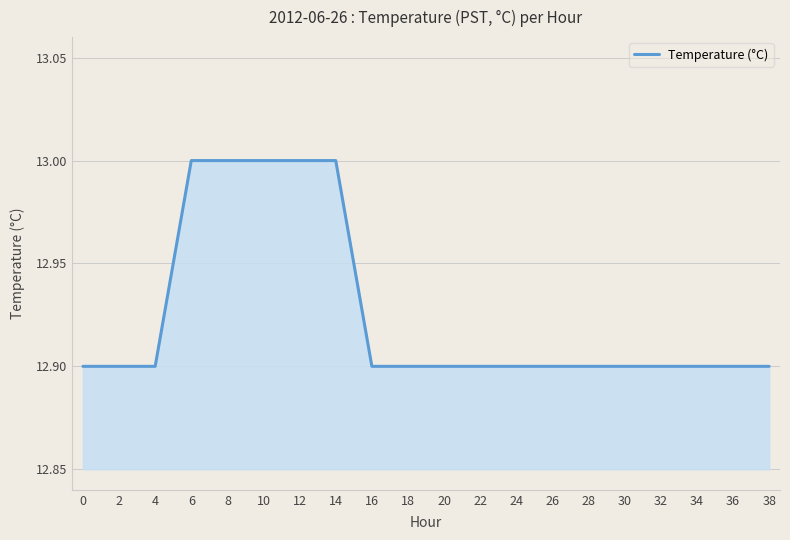

What is the sum of the values at 32 and 26?

25.8